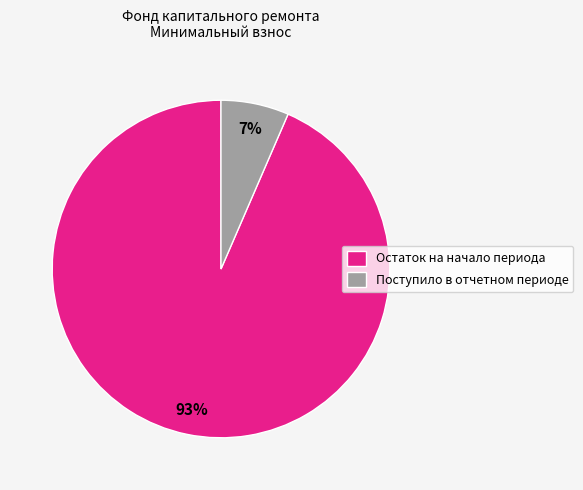

To the nearest percent, what portion does Остаток на начало периода represent?

93%